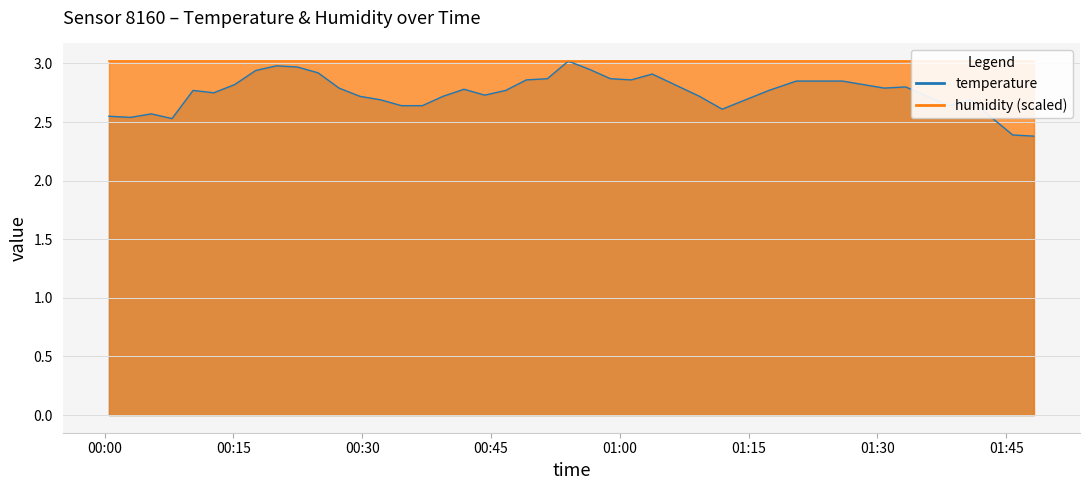

At which category does the data reach its first local valley?

2023-04-10T00:03:00